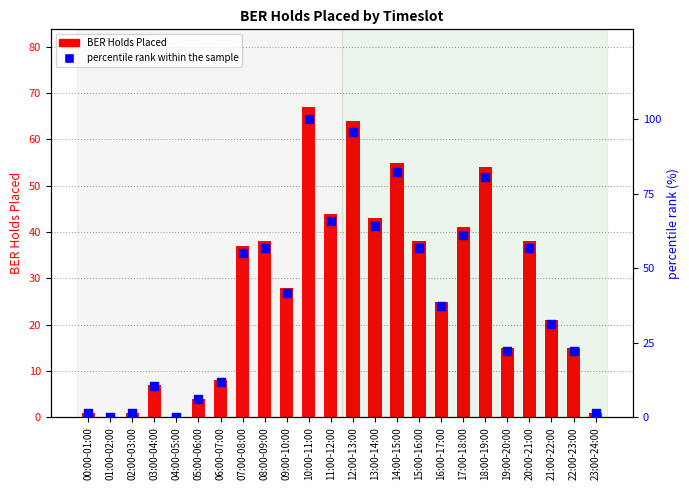

What is the total value across all series at 07:00-08:00?

92.2